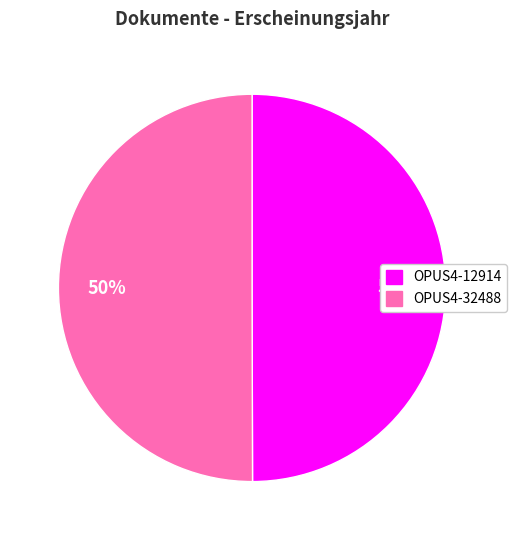

To the nearest percent, what is the average slice percentage?

50%